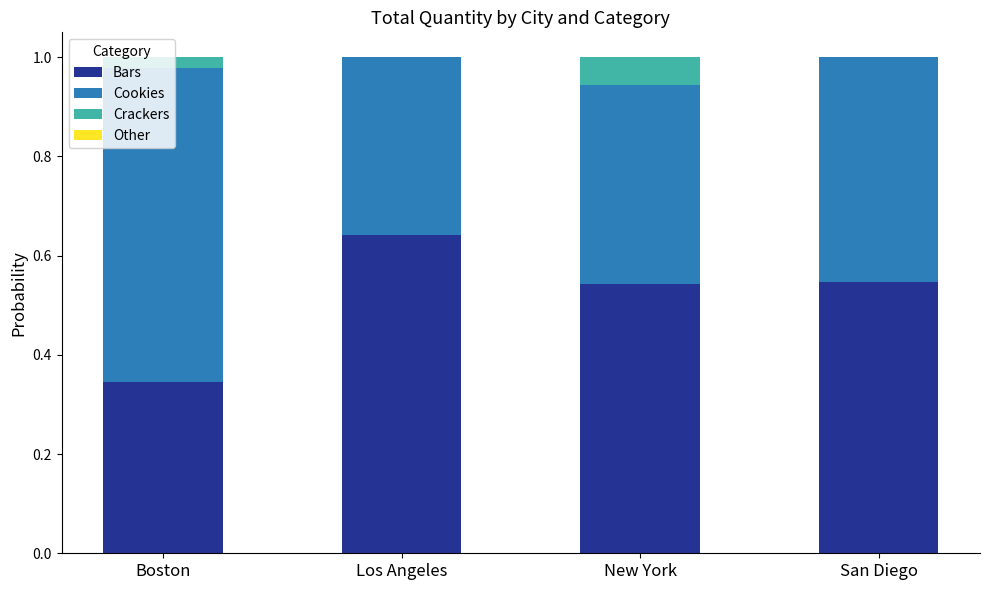

Are the bars grouped side by side (vs. stacked)?

No